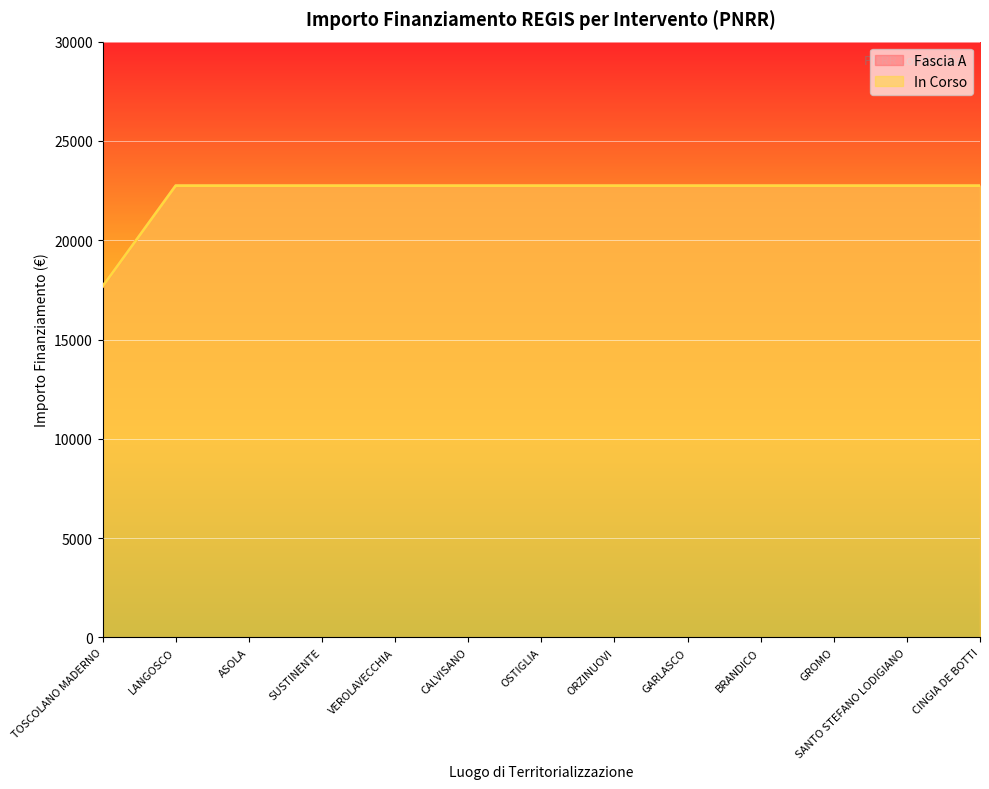

Which series has the largest range (max minus min)?

Fascia A